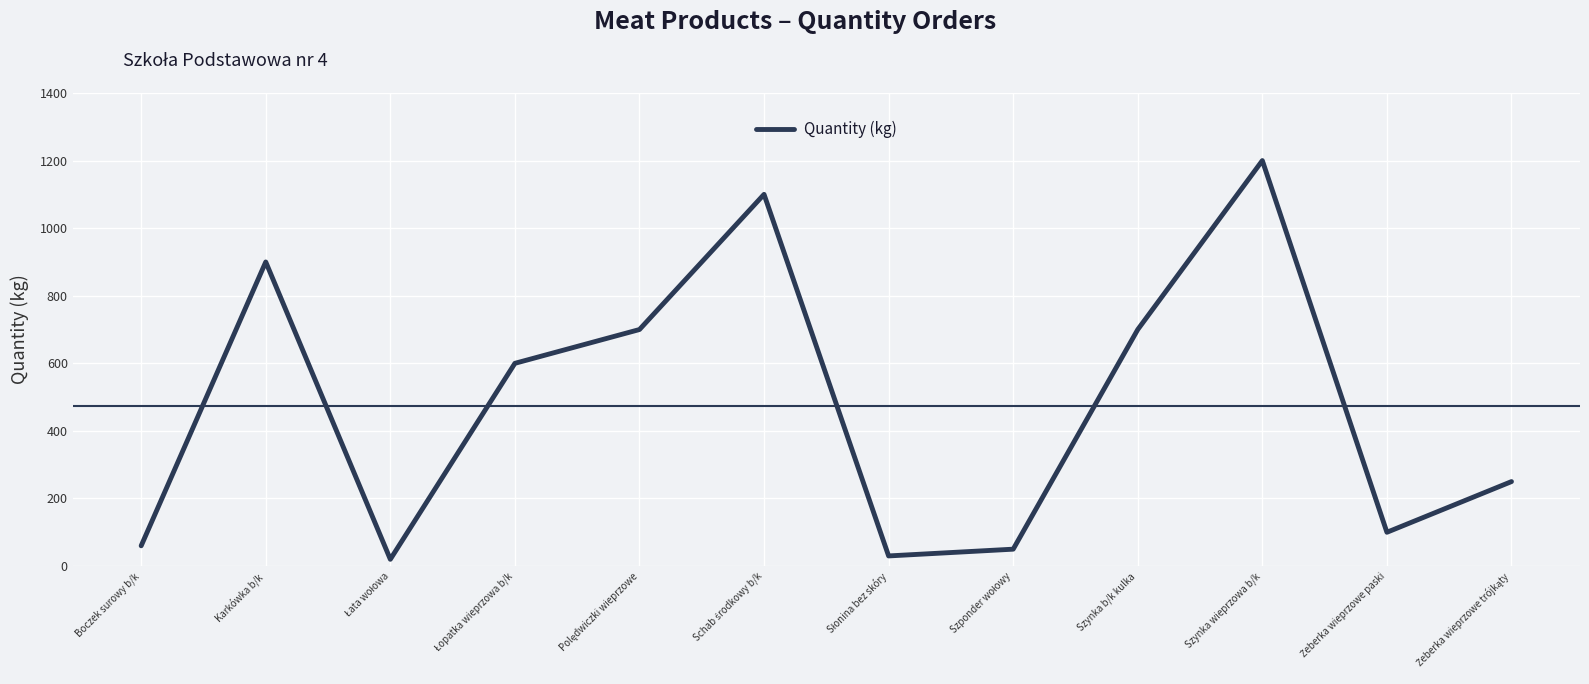

What is the greatest value displayed?

1200